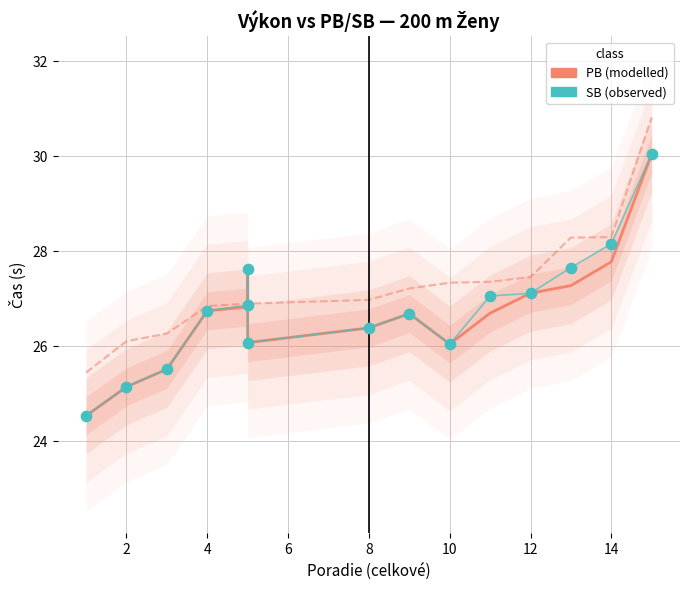

At how many categories does at least one series exceed 28?

3